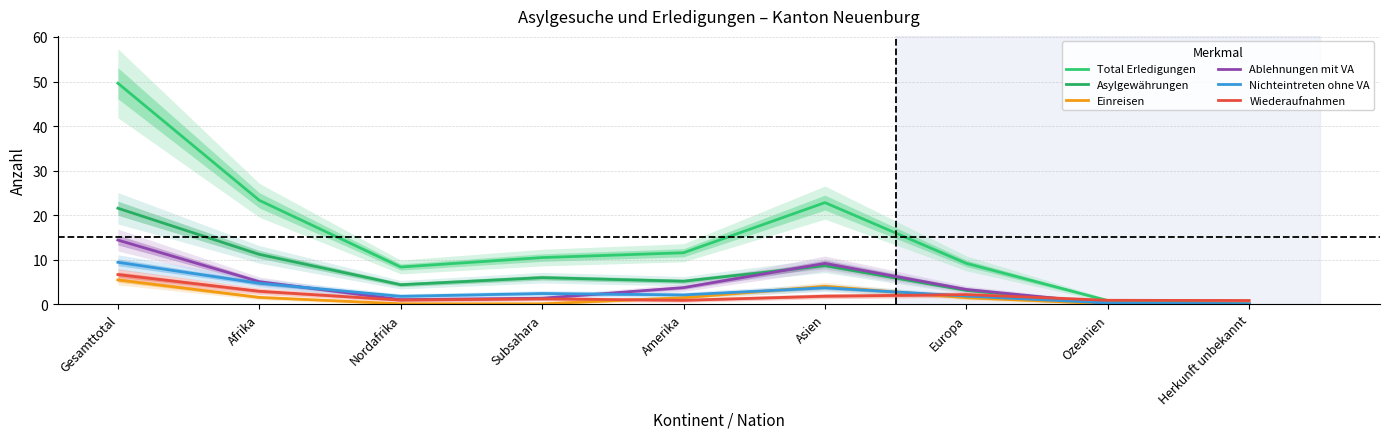

Which series has the largest range (max minus min)?

Total Erledigungen